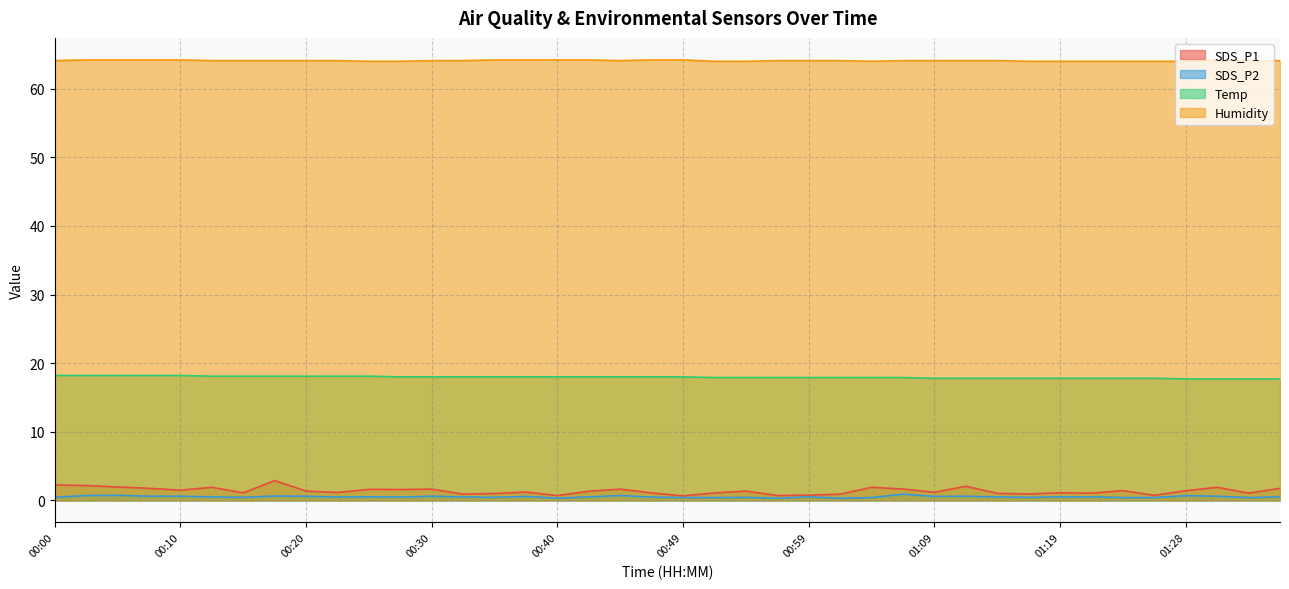

What is the spread (max minus min) of values at 01:28?

63.3